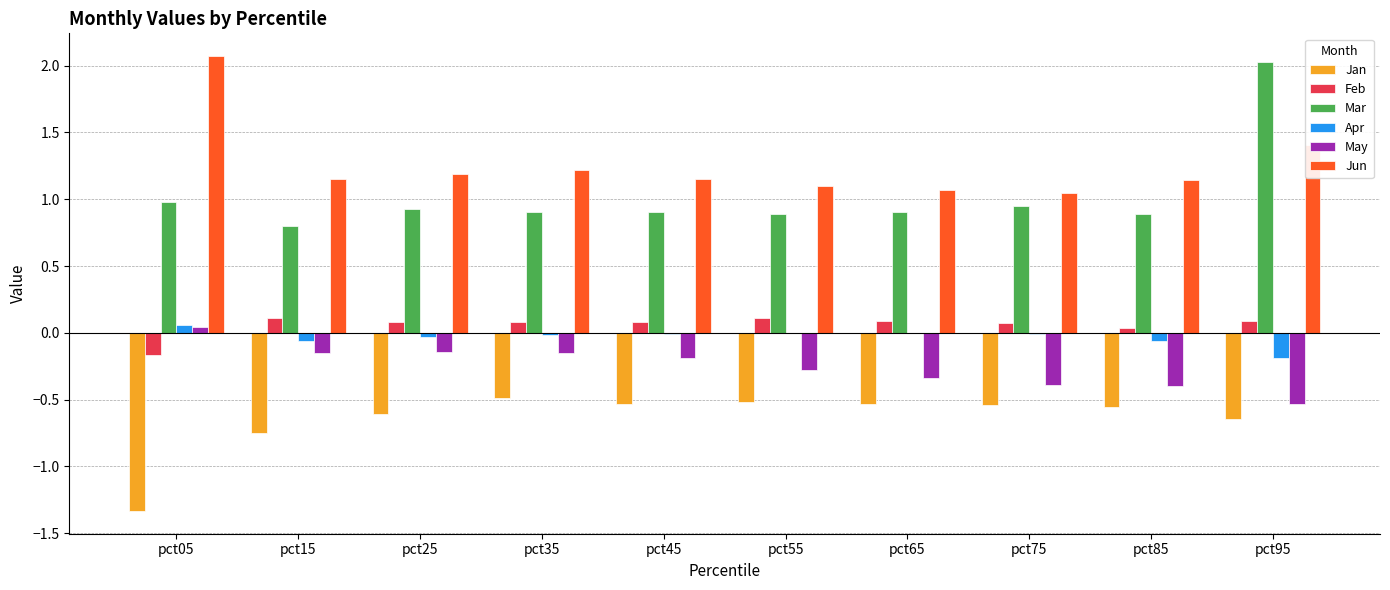

How many groups of bars are there?

10